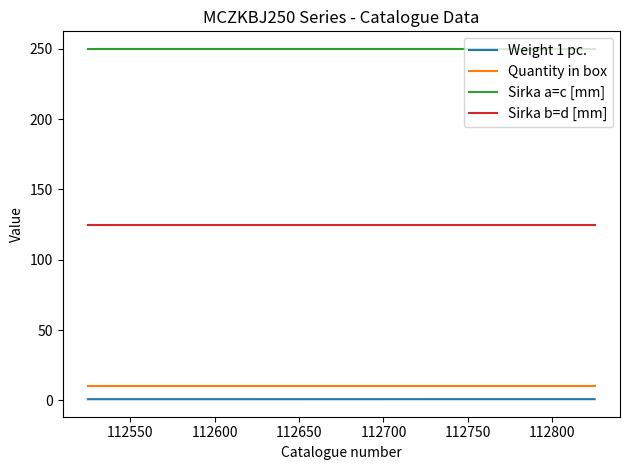

True or false: Sirka b=d [mm] and Sirka a=c [mm] cross at least once.

False